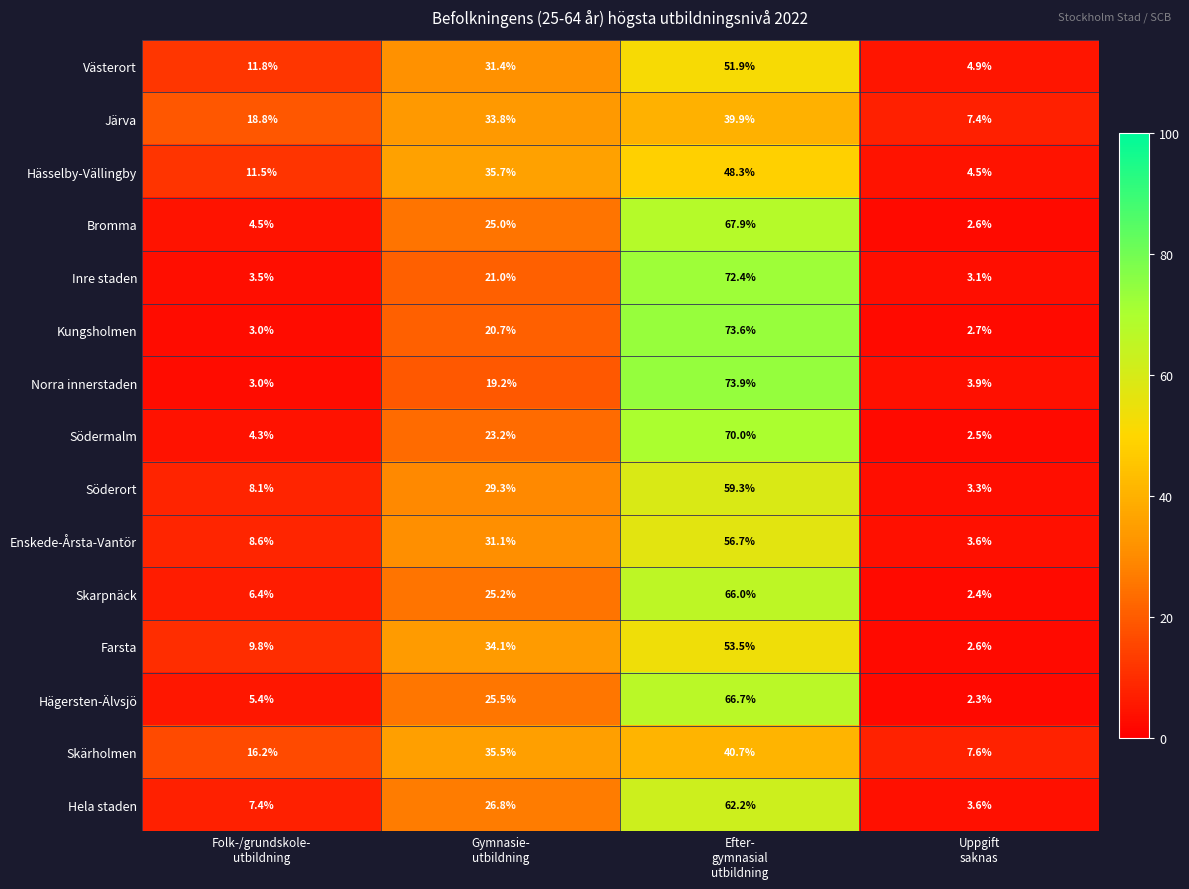

What is the total value across all series at Uppgift
saknas?

57.0